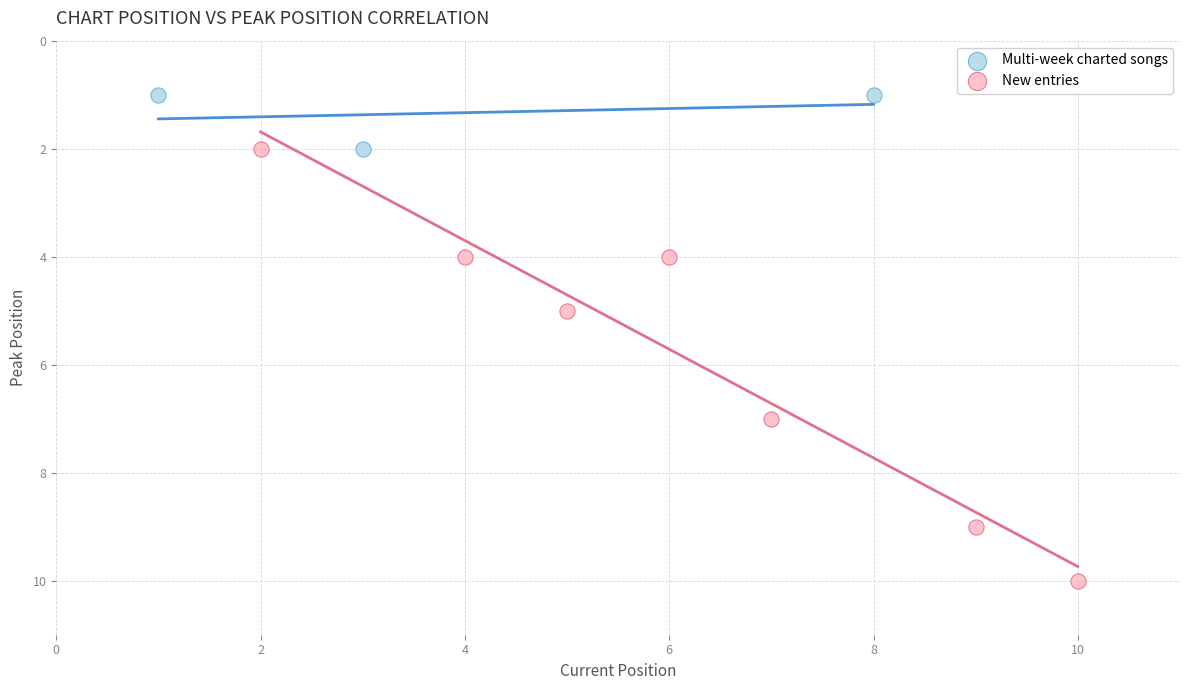

Which series contains the lowest Y value?

Multi-week charted songs